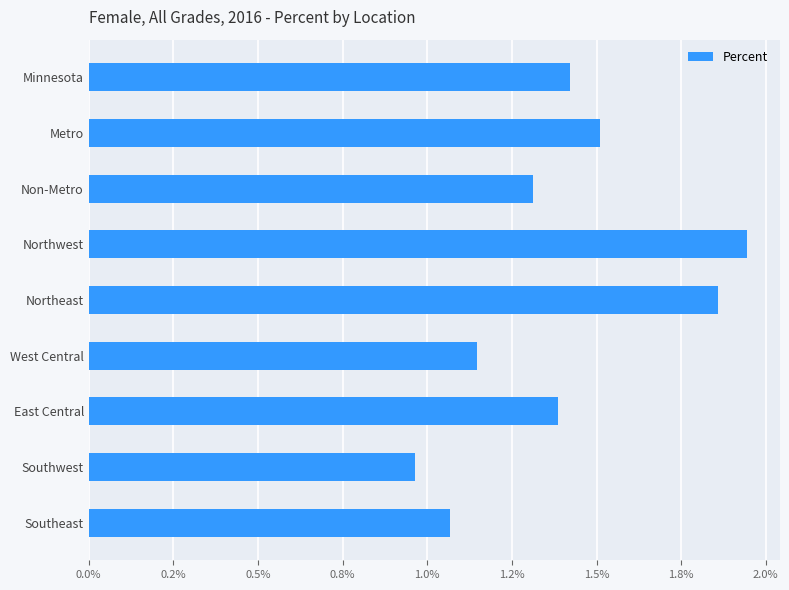

Rank the categories by value from highest to lowest.

Northwest, Northeast, Metro, Minnesota, East Central, Non-Metro, West Central, Southeast, Southwest